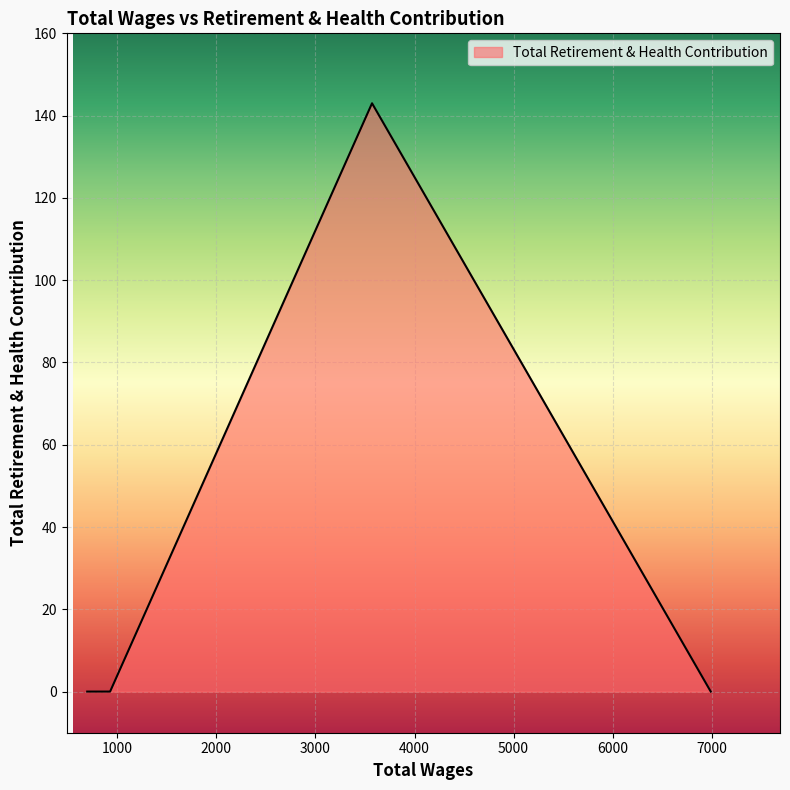

How many values are between 0 and 143?

4